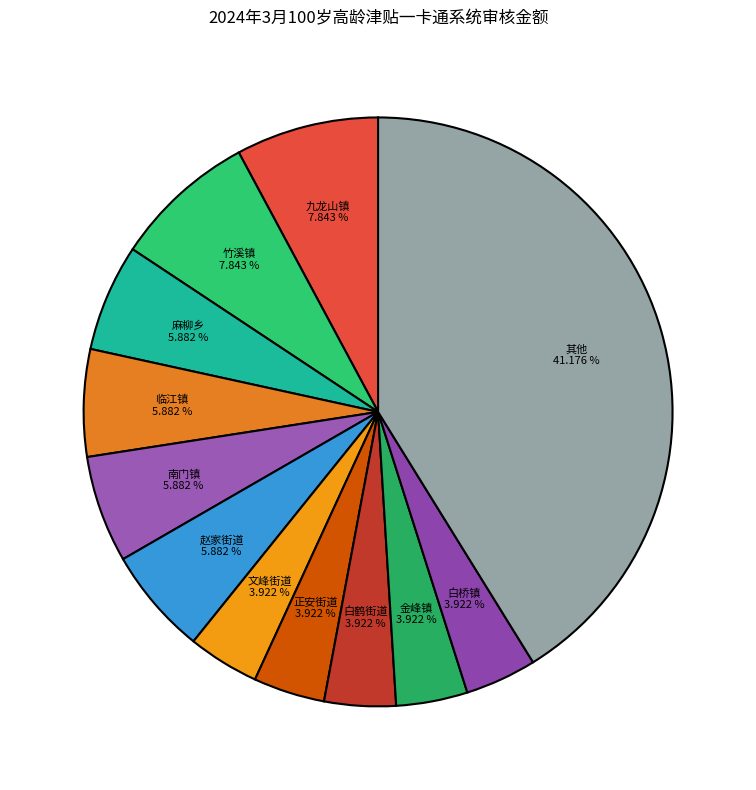

How many segments does this pie chart have?

12